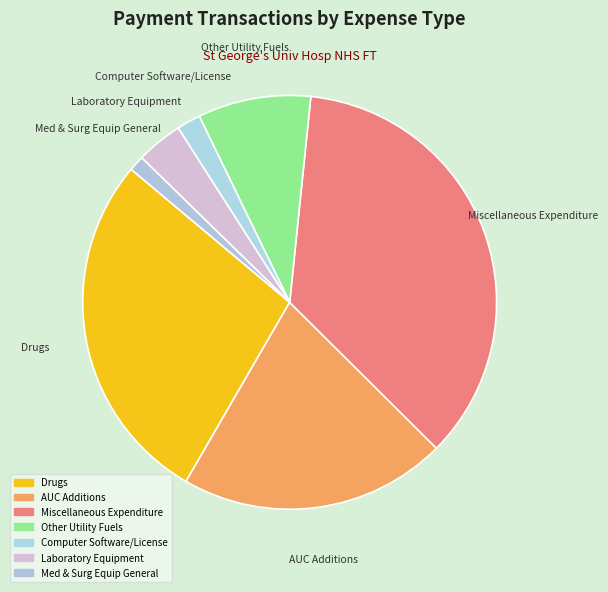

Is the sum of Miscellaneous Expenditure and Computer Software/License greater than half?

No